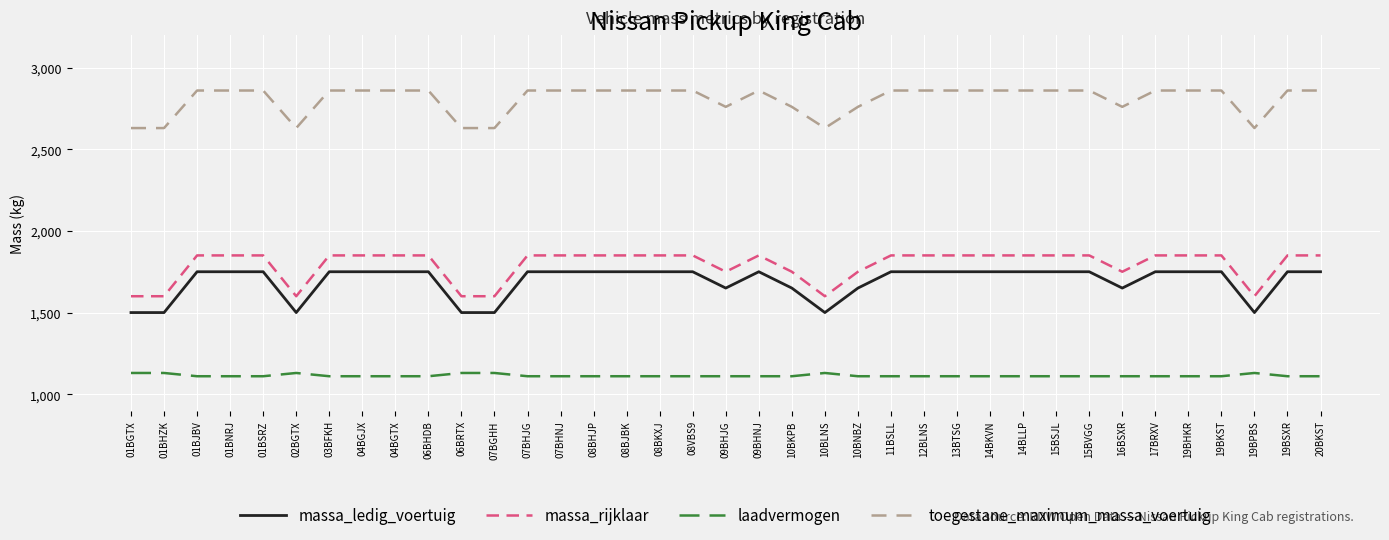

What is the difference between the highest and lowest values at 17BRXV?

1750